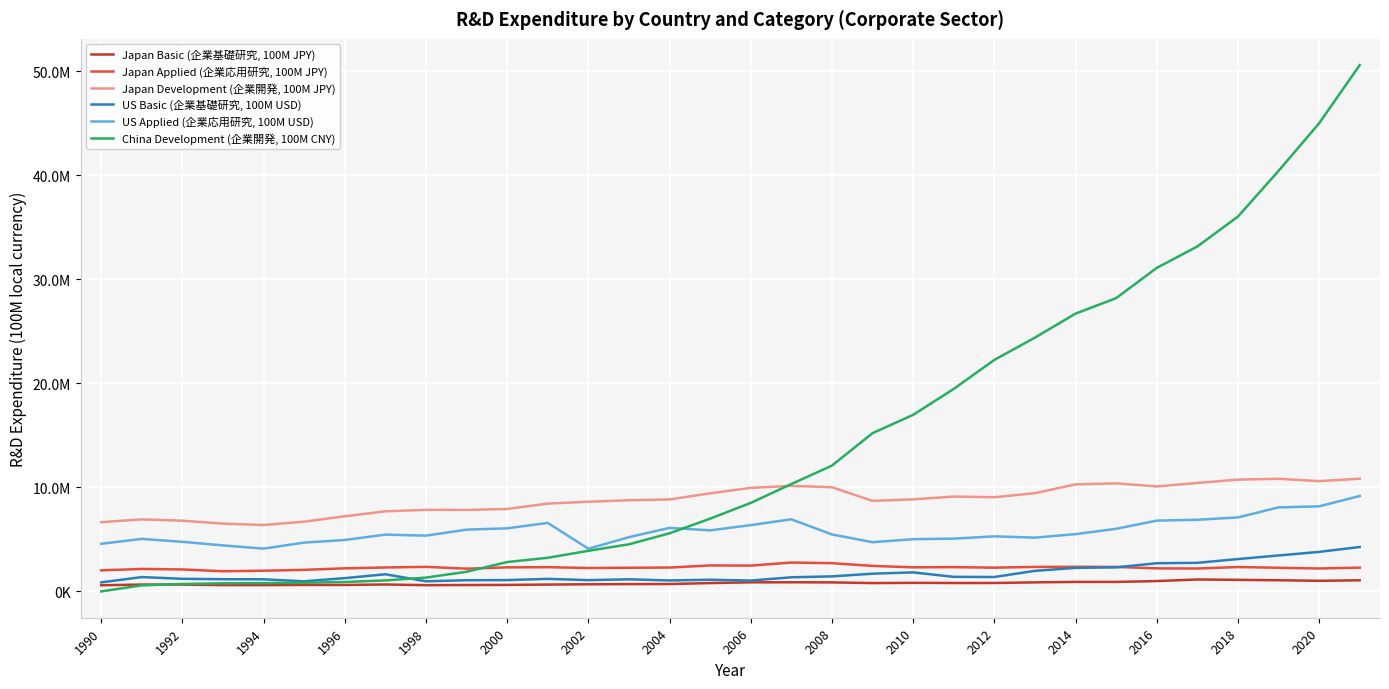

True or false: Japan Basic (企業基礎研究, 100M JPY) and Japan Applied (企業応用研究, 100M JPY) intersect in this chart.

False